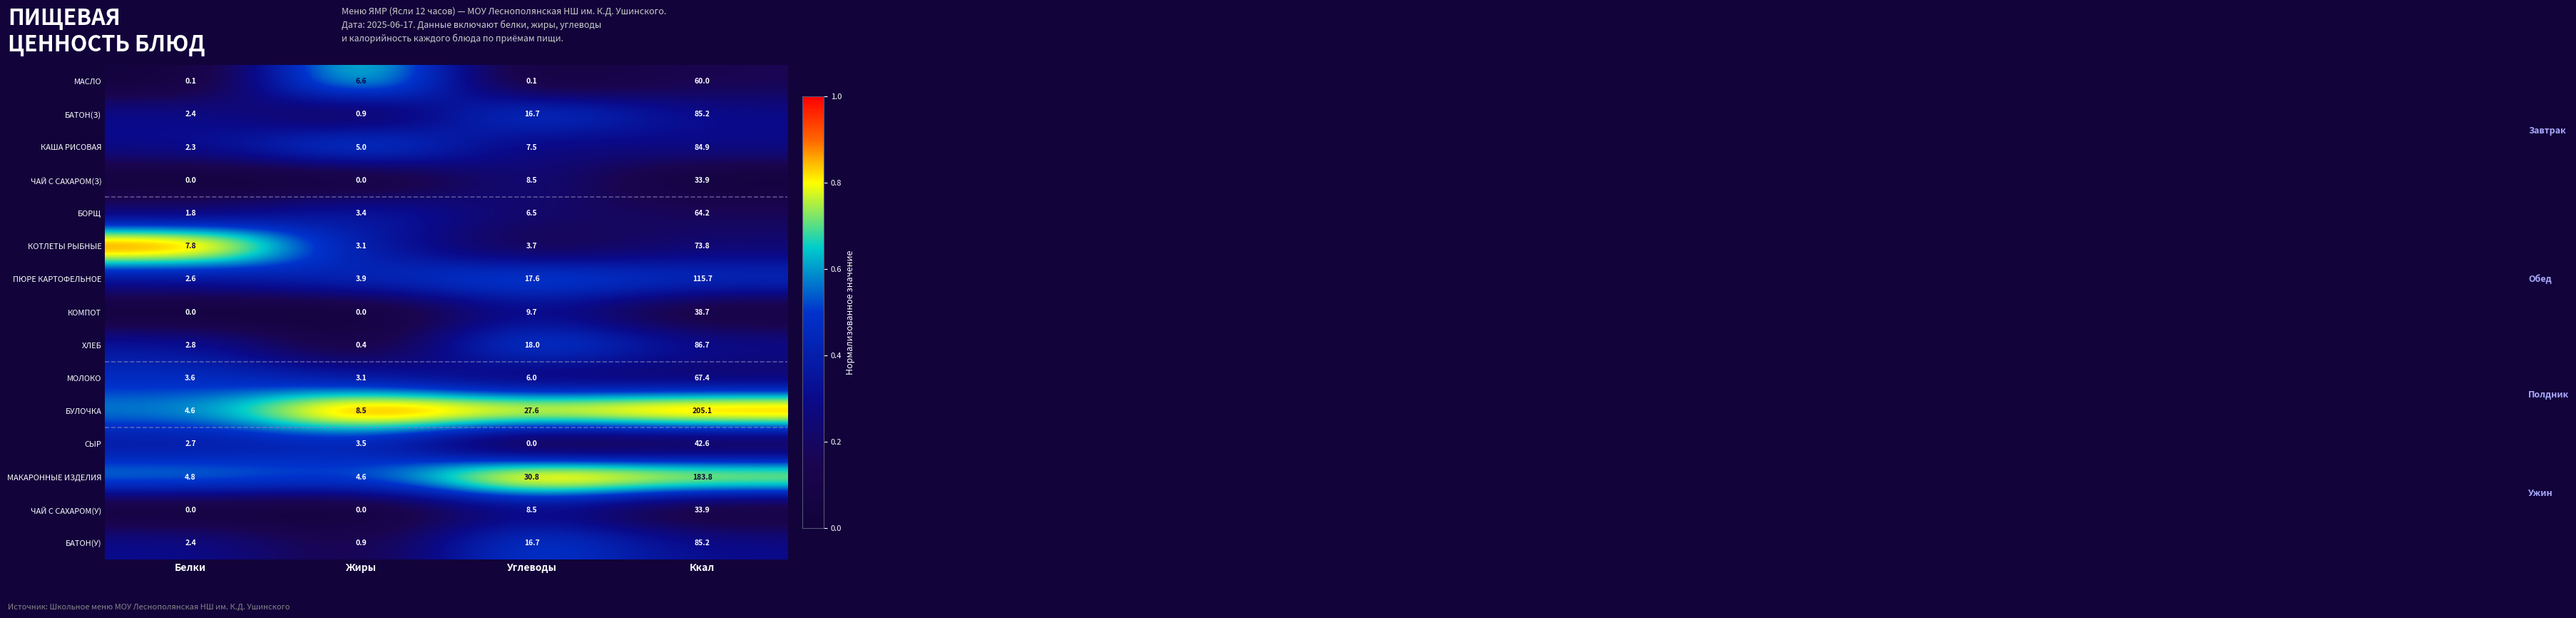

Which series has the widest spread of values?

БУЛОЧКА